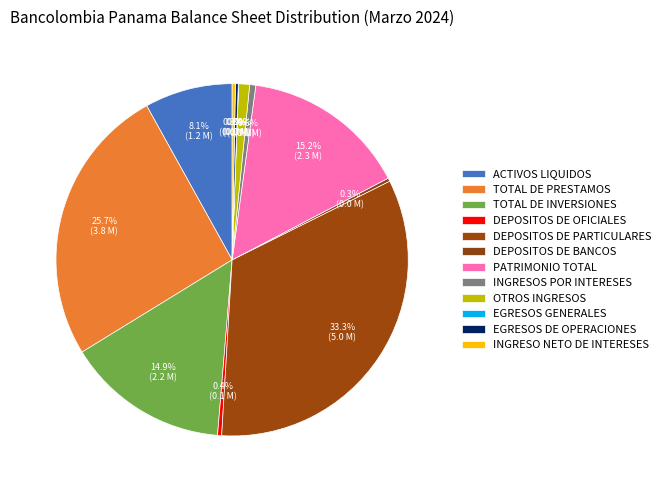

Count the number of slices in the pie.

12